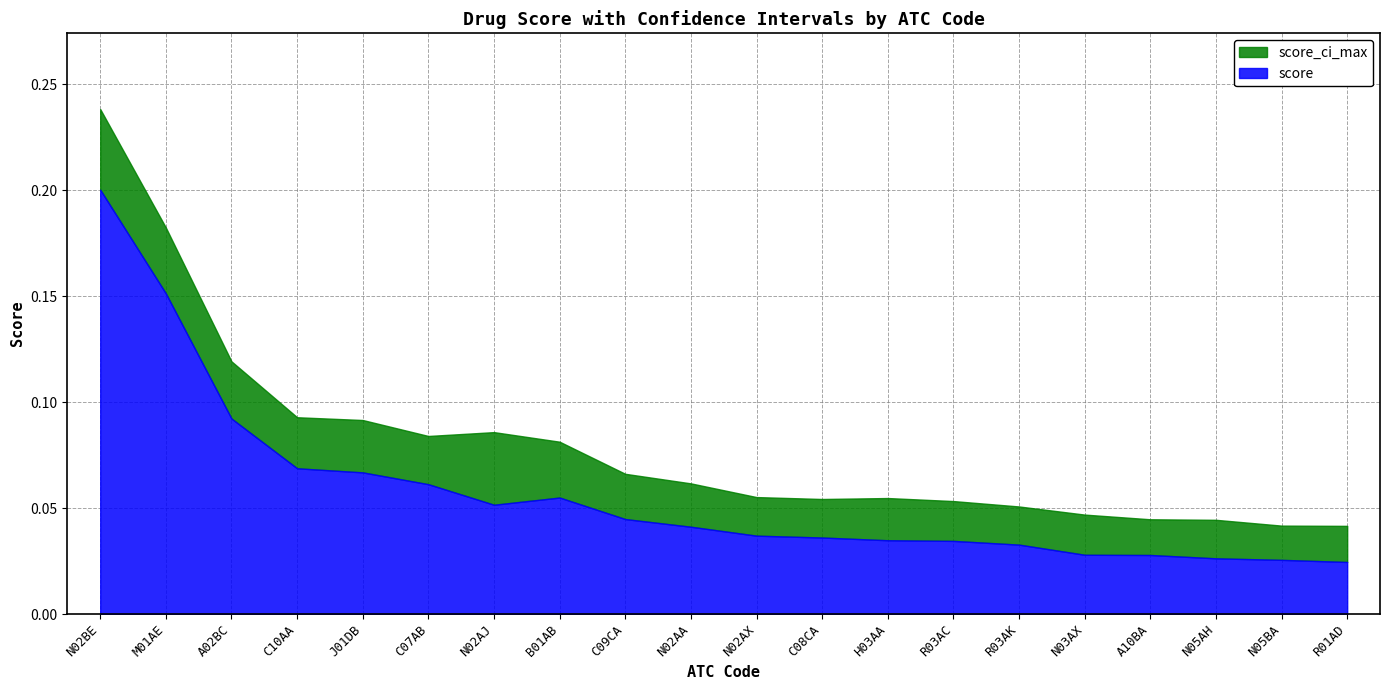

At which category is the sum across all series the highest?

N02BE